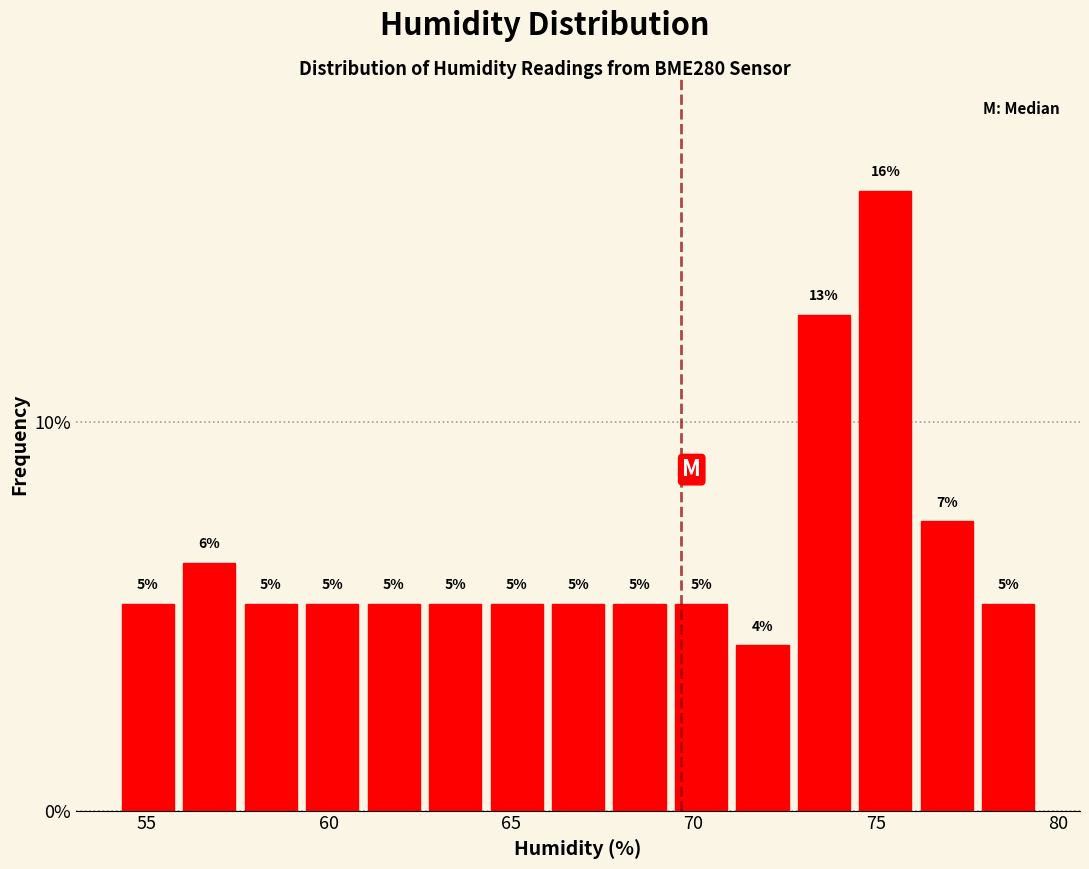

Around what value on the x-axis is the tallest bar? Give the approximate position of its centre, as read against the axis.

75.5